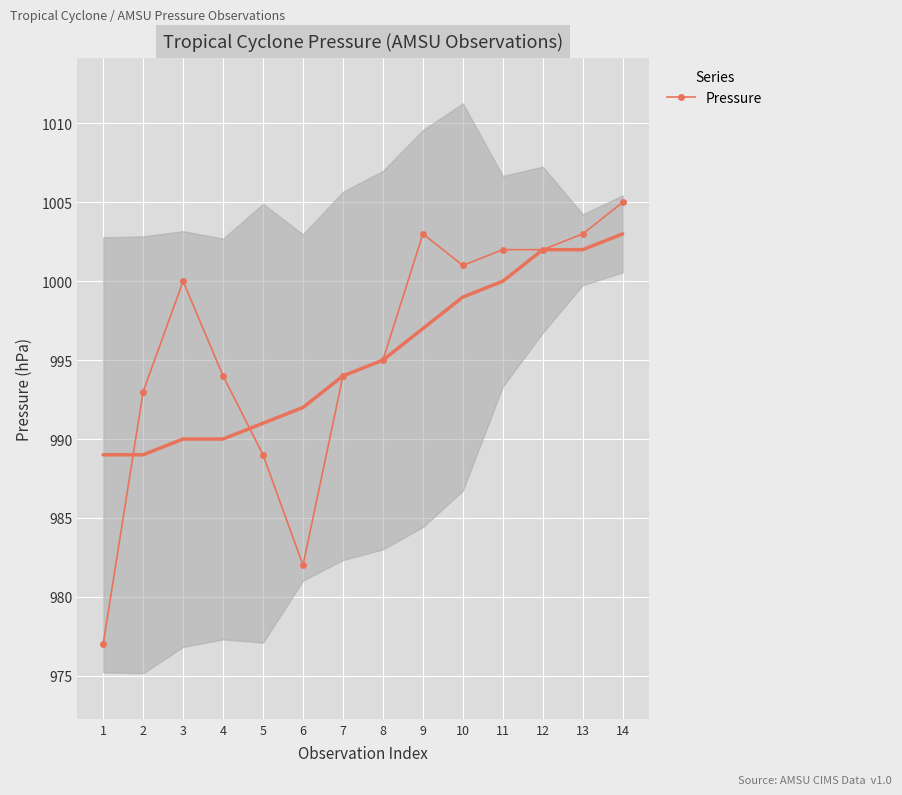

How many points are lower than both their immediate neighbors (excluding endpoints)?

2